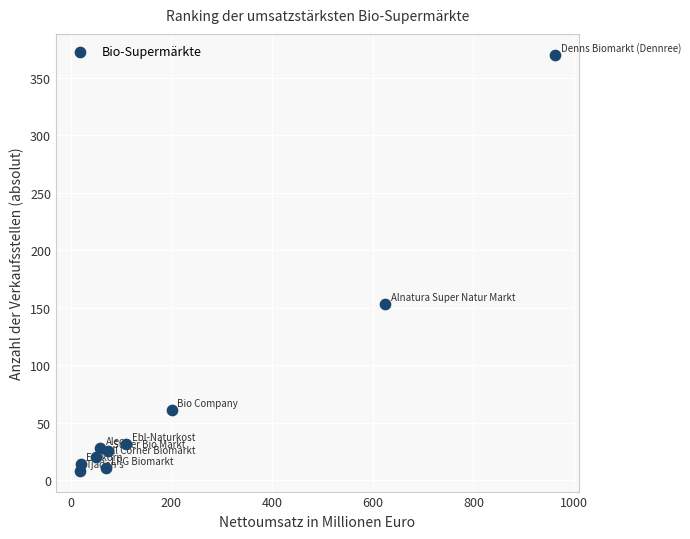

What Y value in the scatter plot is closest to 189?

153